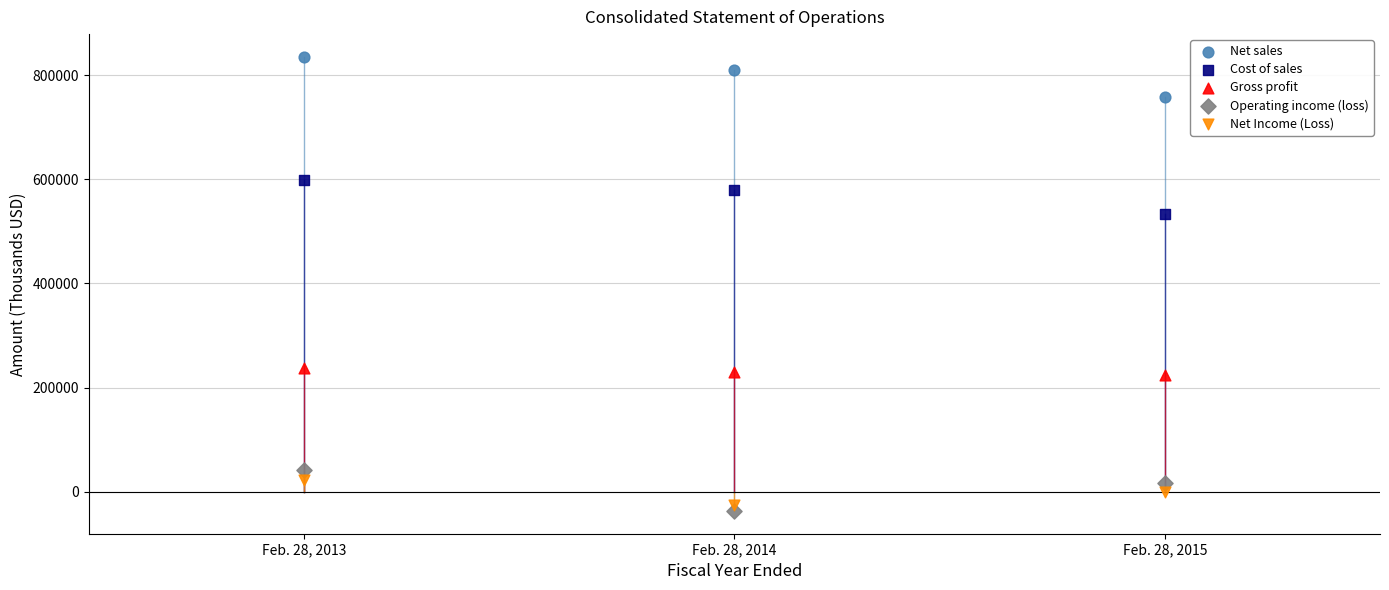

Across all series, what Y value is closest to 399101?

533628